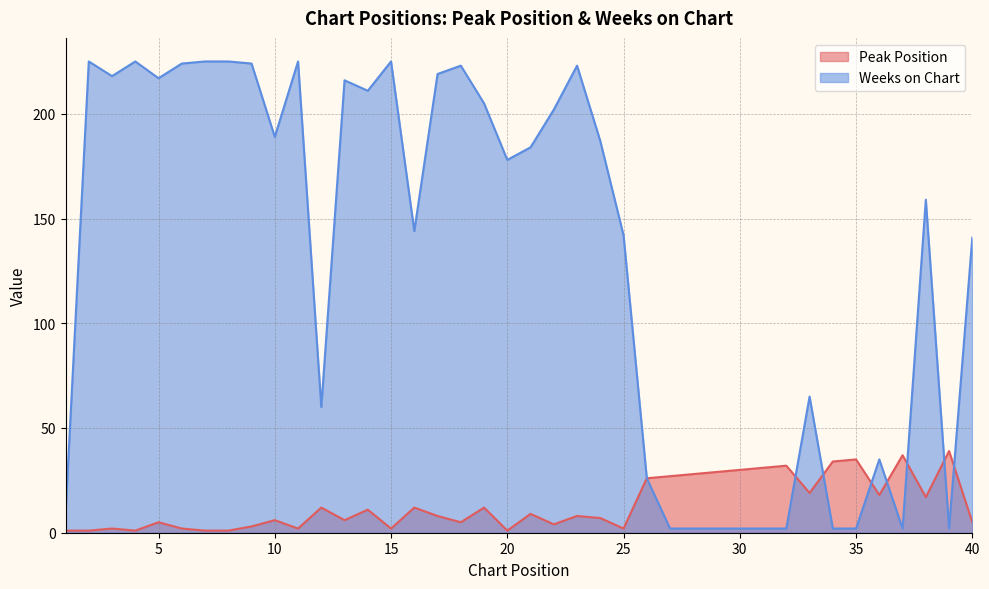

Does the chart have visible grid lines?

Yes